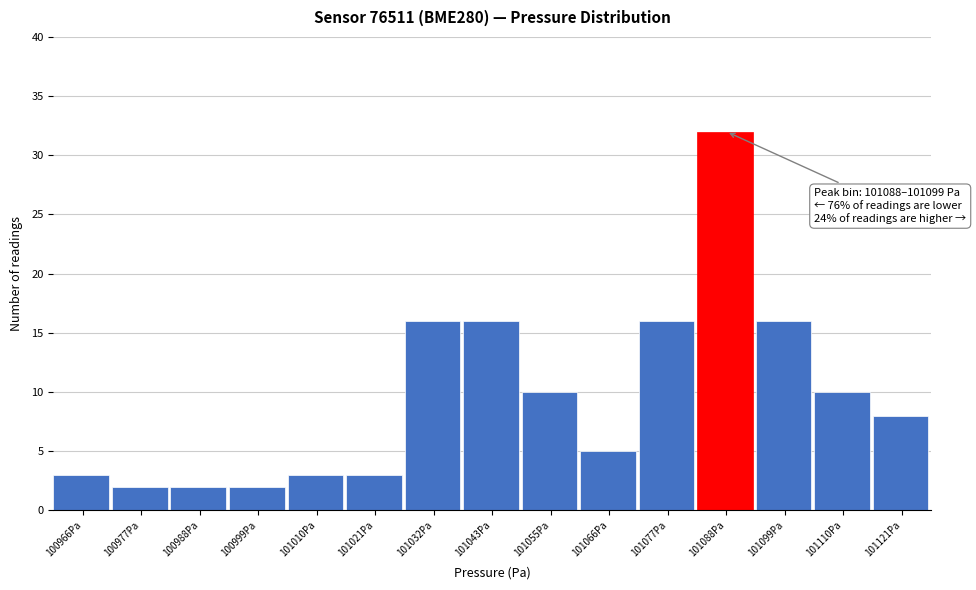

Reading left to right, what are all the values shown in this chart?

100966Pa=3	100977Pa=2	100988Pa=2	100999Pa=2	101010Pa=3	101021Pa=3	101032Pa=16	101043Pa=16	101055Pa=10	101066Pa=5	101077Pa=16	101088Pa=32	101099Pa=16	101110Pa=10	101121Pa=8